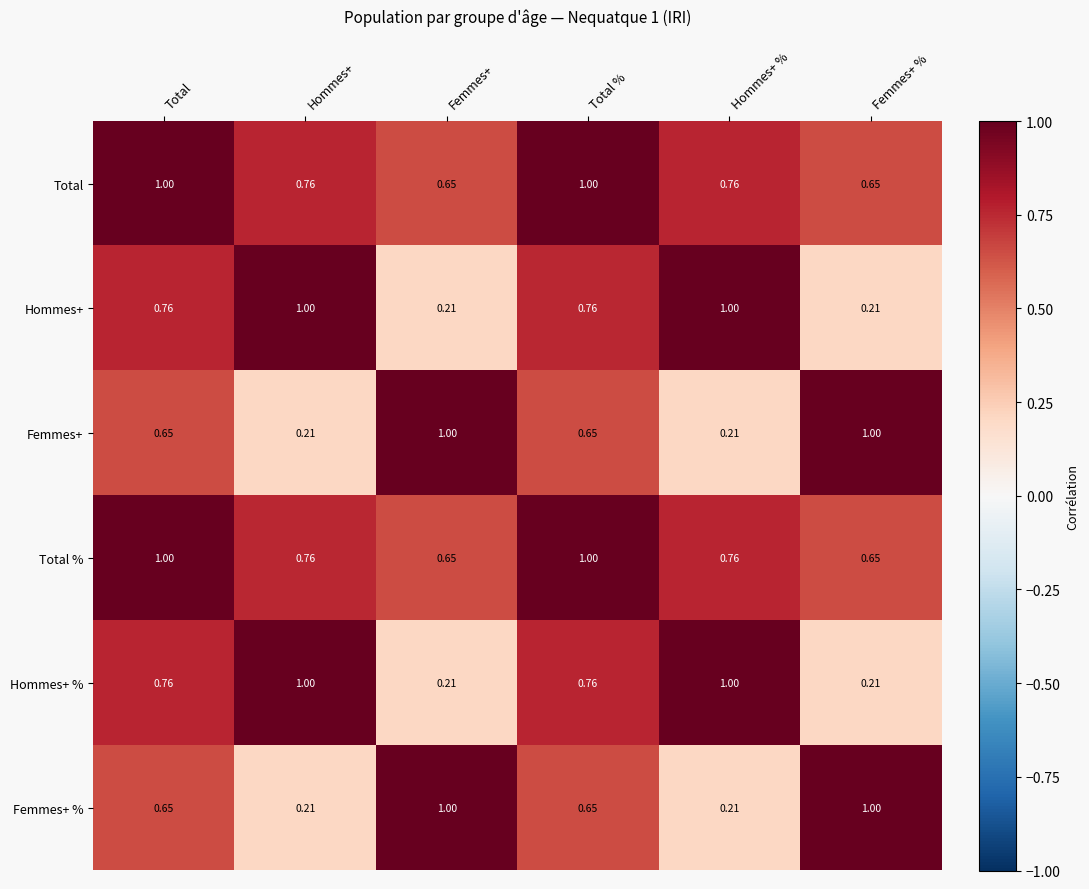

Count the number of data series in this chart.

6